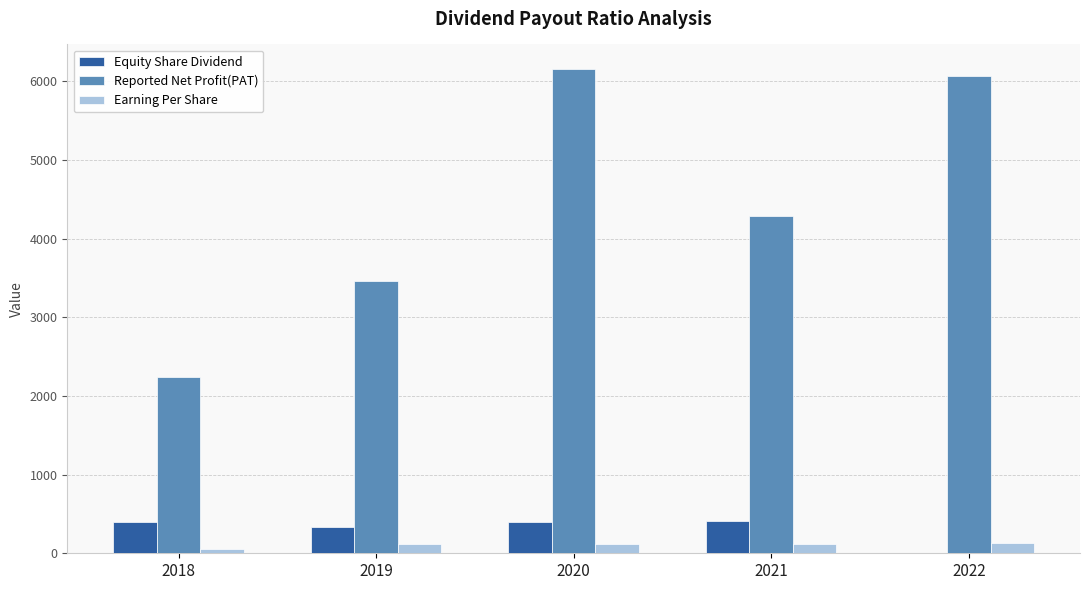

True or false: Equity Share Dividend has a value of 0.0 at 2022.

True